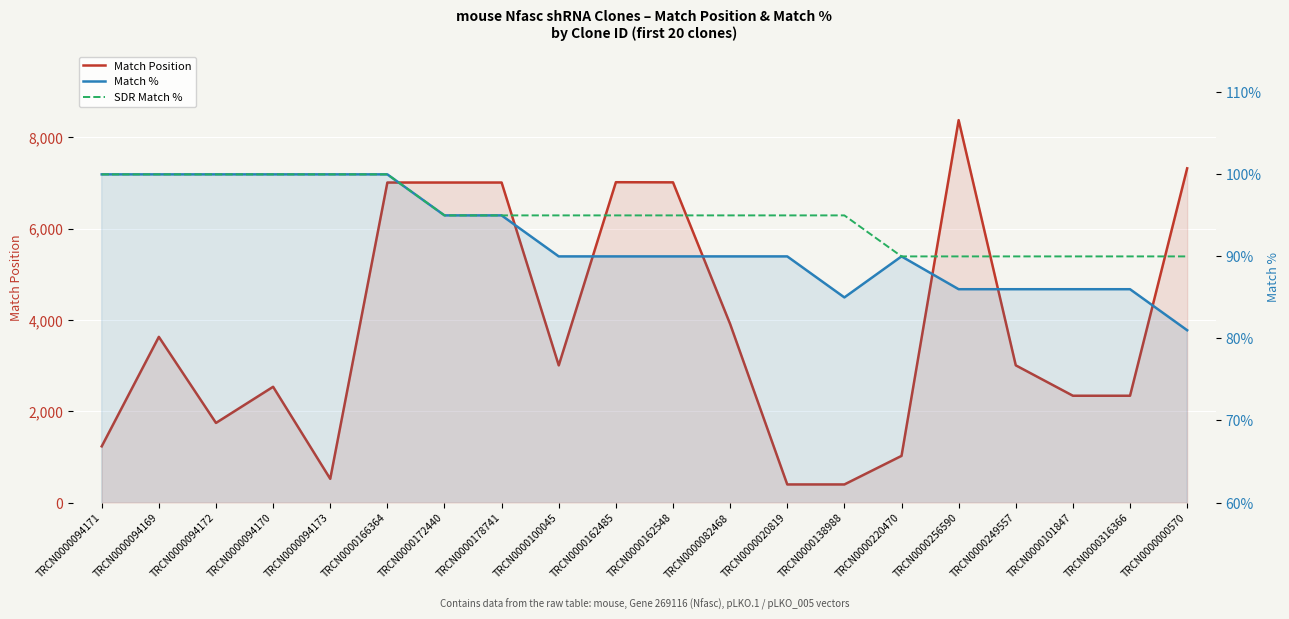

What is the label of the 18th point from the right?

TRCN0000094172